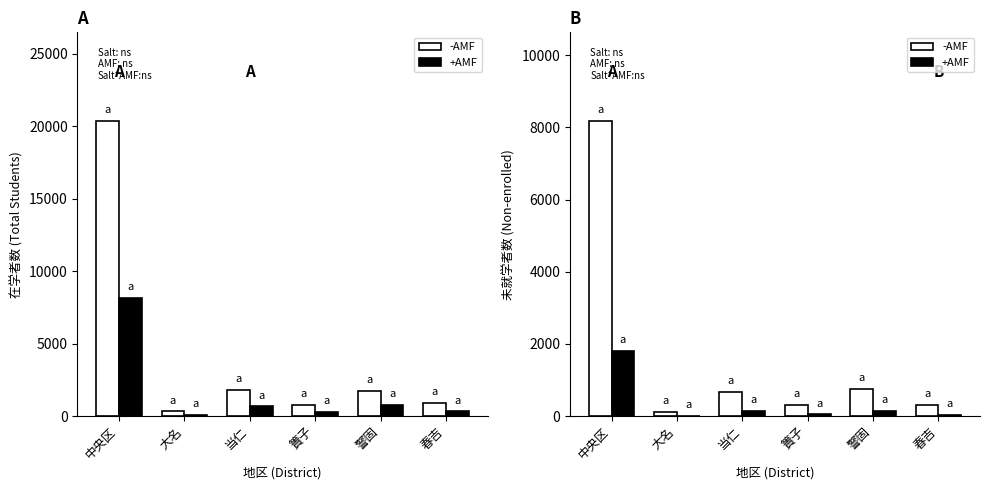

Reading left to right, extract all data points from this chart.

-AMF: 8179	101	657	302	757	316
+AMF: 1810	12	137	44	150	29